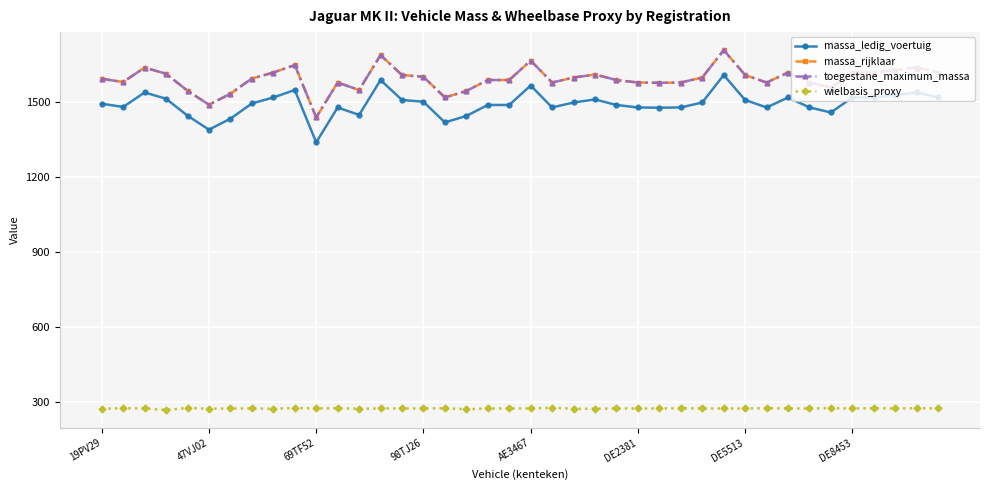

Is this an area chart (filled region under the line)?

No